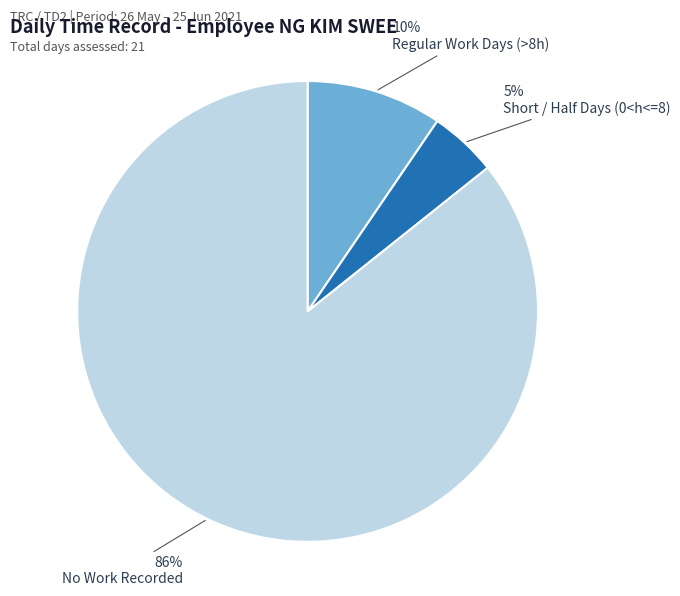

Is the sum of No Work Recorded and Regular Work Days (>8h) greater than half?

Yes